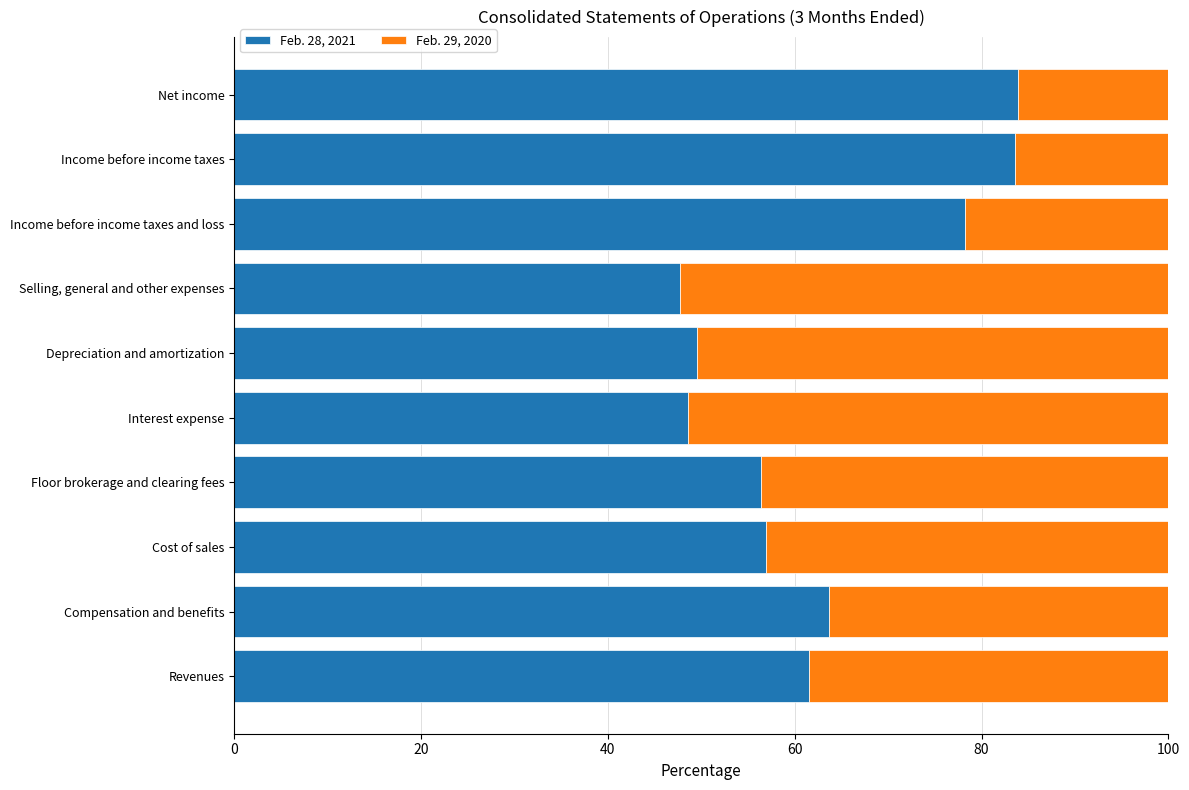

True or false: Feb. 28, 2021 has a value of 126.5 at Income before income taxes and loss.

False